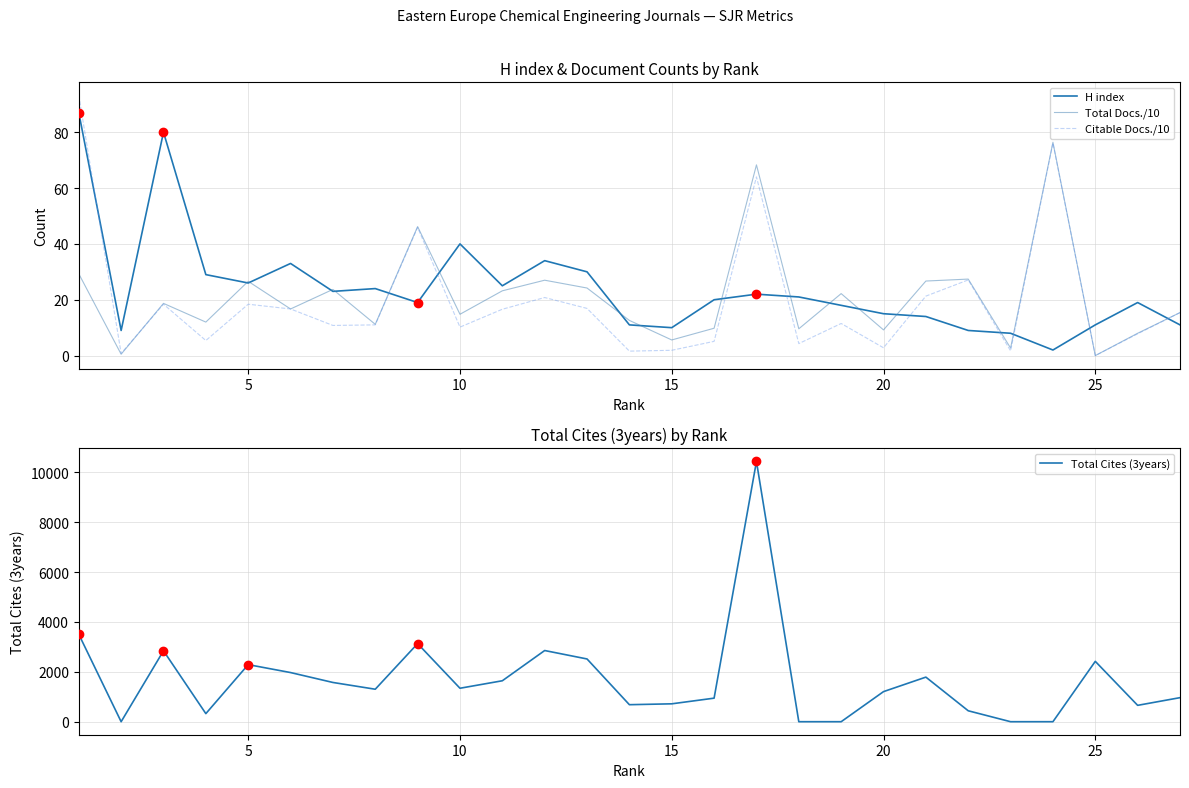

Reading right to left, what are all the values shown in this chart?

H index: 11.0	19.0	11.0	2.0	8.0	9.0	14.0	15.0	18.0	21.0	22.0	20.0	10.0	11.0	30.0	34.0	25.0	40.0	19.0	24.0	23.0	33.0	26.0	29.0	80.0	9.0	87.0
Total Docs./10: 15.4	8.0	0.0	76.4	2.7	27.4	26.7	9.2	22.2	9.6	68.3	9.8	5.6	12.6	24.2	27.0	23.2	14.8	46.2	11.2	23.7	16.7	26.6	12.0	18.7	0.5	29.3
Citable Docs./10: 15.4	7.8	0.0	76.1	1.7	27.1	21.3	2.8	11.5	4.3	64.0	5.1	1.9	1.6	16.9	20.8	16.6	10.2	45.9	11.0	10.8	16.7	18.4	5.4	18.4	0.8	93.2
Total Cites (3years): 964.0	656.0	2419.0	0.0	0.0	438.0	1787.0	1206.0	0.0	0.0	10431.0	944.0	717.0	682.0	2515.0	2853.0	1641.0	1341.0	3130.0	1302.0	1573.0	1970.0	2288.0	324.0	2842.0	0.0	3504.0